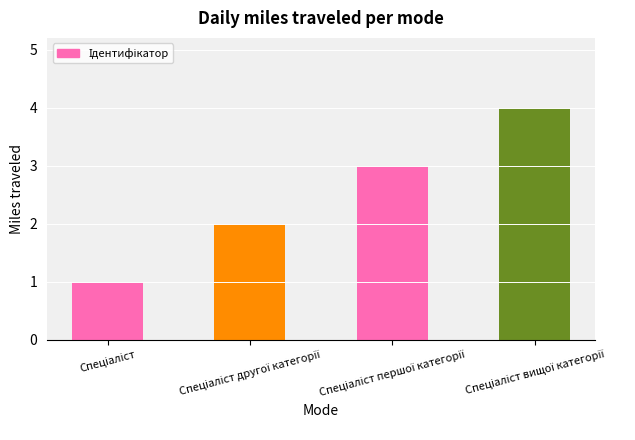

What is the sum of all values?

10